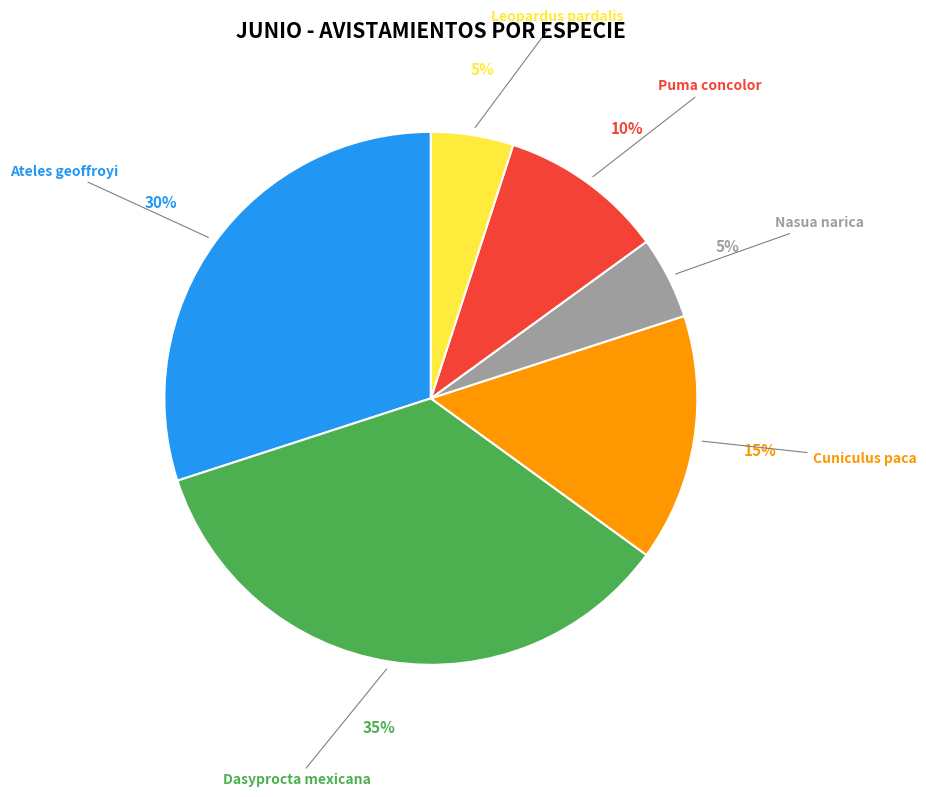

Is there any slice that represents more than half of the pie?

No